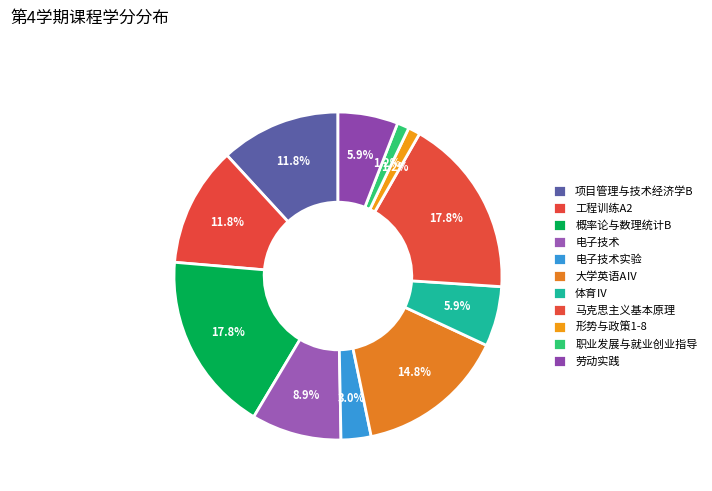

How many segments does this pie chart have?

11